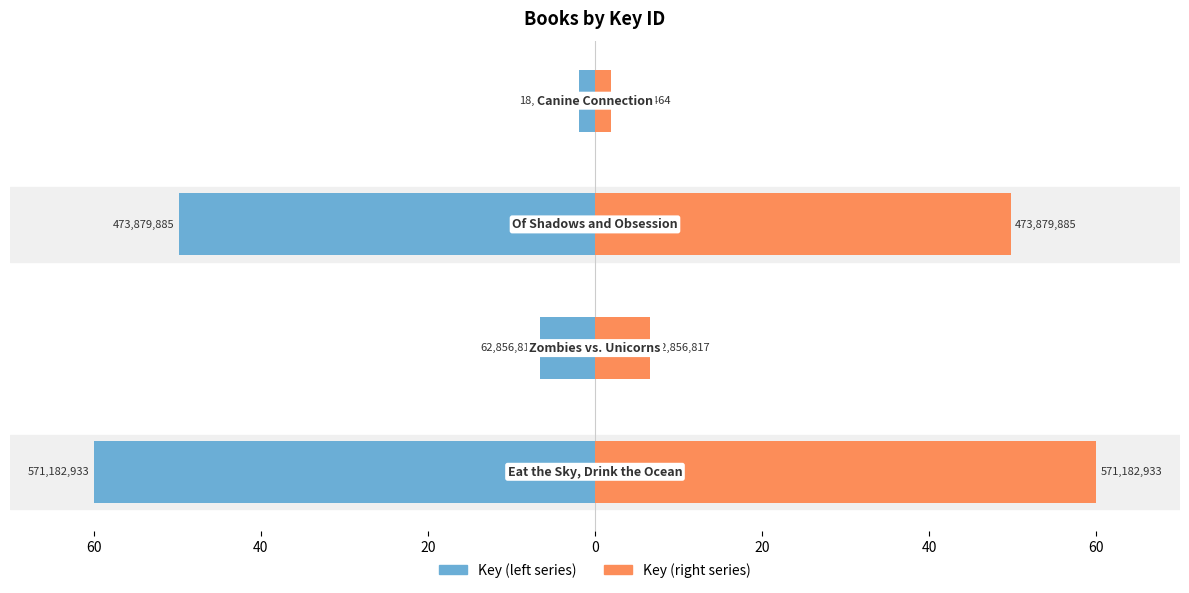

The value of Key (left) at 80 is -25.7. True or false?

False